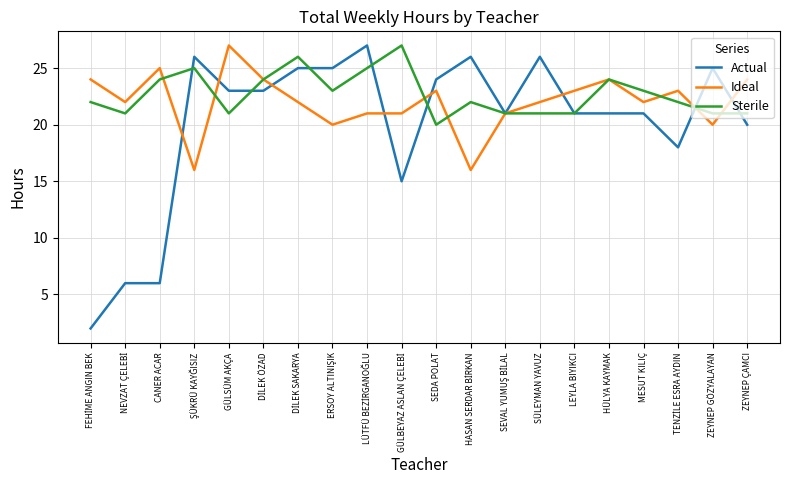

How many lines are shown in the chart?

3